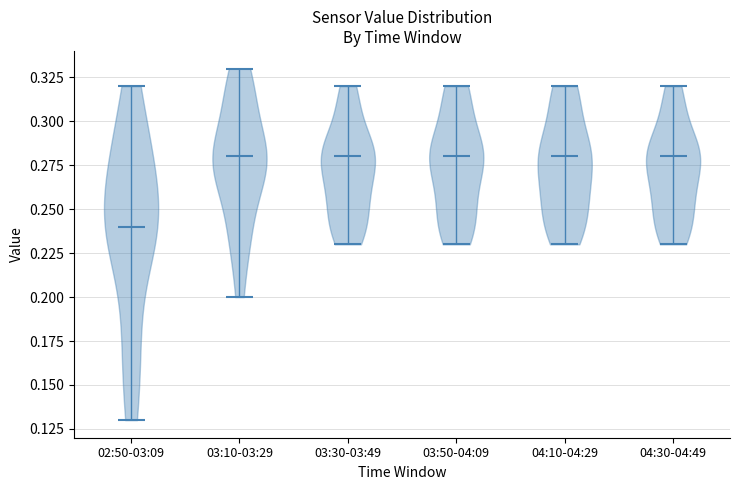

Reading left to right, read every violin against the y-axis: where its median line is, and the lowest and highest points it reaches. The values are not printed on the chart, so give them approximately, as read against the axis.

02:50-03:09: median line 0.24, lowest point 0.13, highest point 0.32
03:10-03:29: median line 0.28, lowest point 0.20, highest point 0.33
03:30-03:49: median line 0.28, lowest point 0.23, highest point 0.32
03:50-04:09: median line 0.28, lowest point 0.23, highest point 0.32
04:10-04:29: median line 0.28, lowest point 0.23, highest point 0.32
04:30-04:49: median line 0.28, lowest point 0.23, highest point 0.32